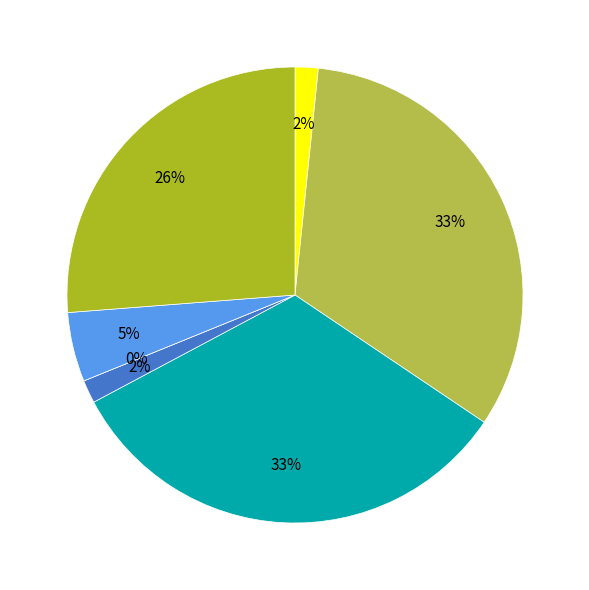

What is the ratio of the value at PNG_O_2.2C to the value at PNG_O_2.2B?

5.3